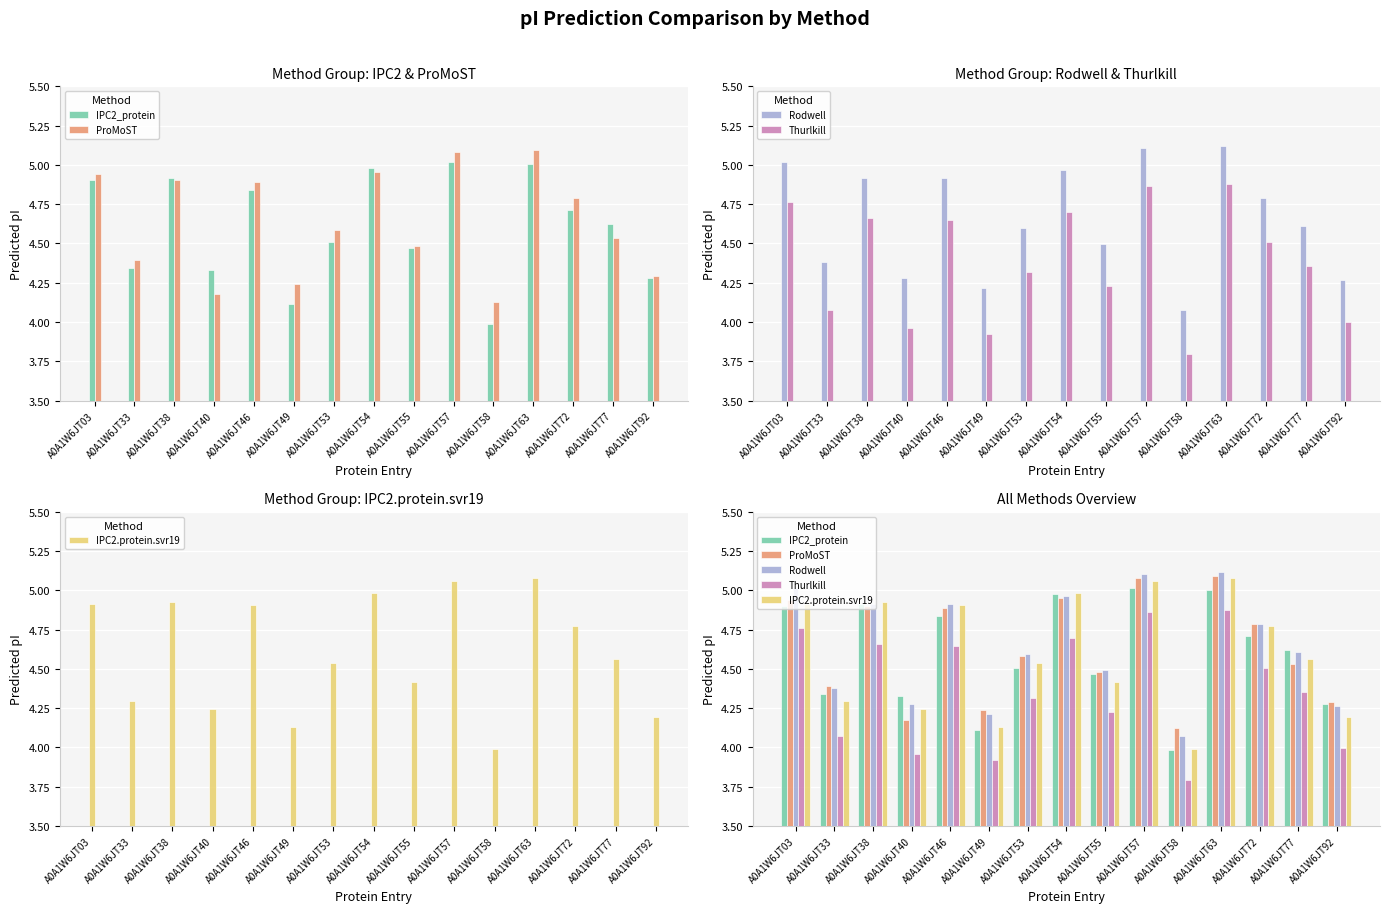

What is the difference between the IPC2_protein values at A0A1W6JT46 and A0A1W6JT58?

0.9